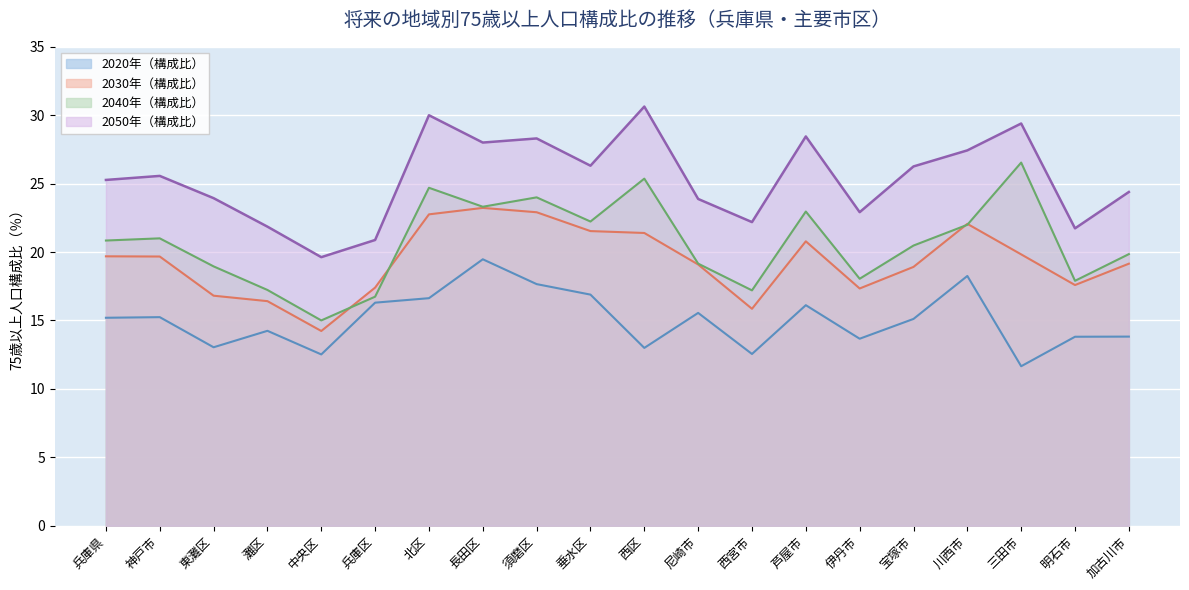

The 2030年（構成比） series shows 21.5 at 垂水区. True or false?

True